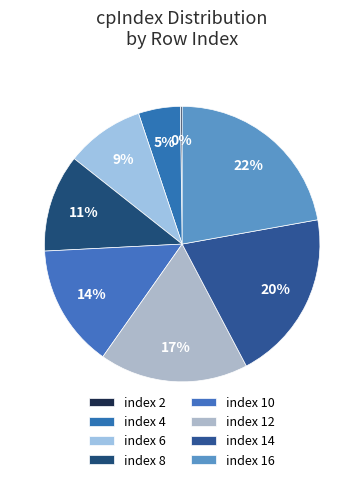

To the nearest percent, what portion does index 8 represent?

11%